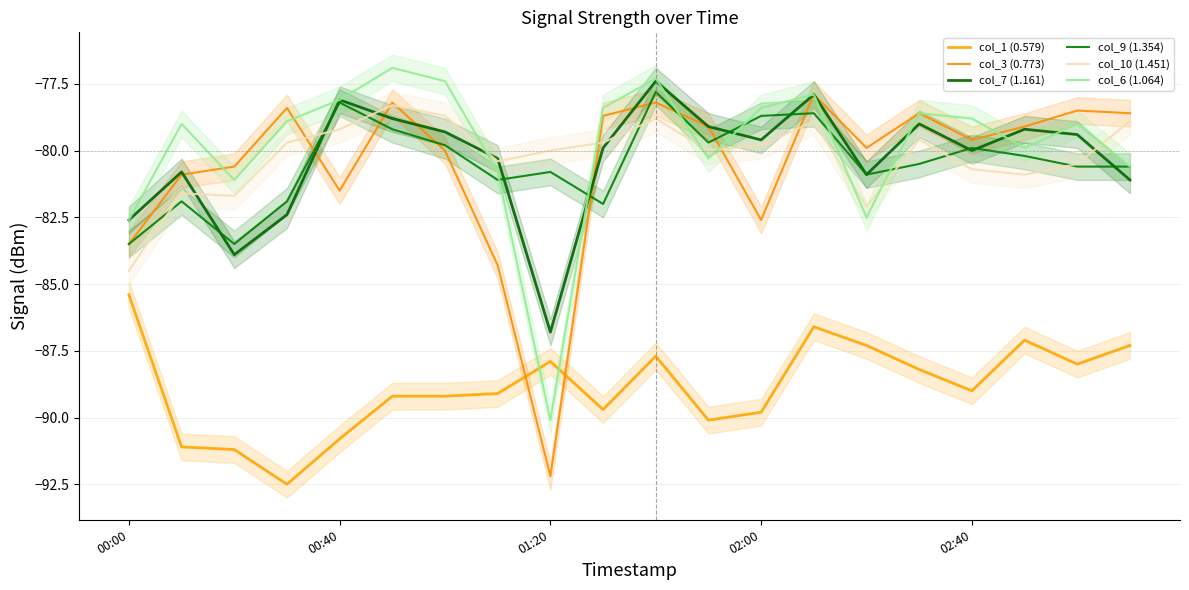

Reading right to left, transcribe all the data shown in this chart.

col_1 (0.579): -87.3	-88.0	-87.1	-89.0	-88.2	-87.3	-86.6	-89.8	-90.1	-87.7	-89.7	-87.9	-89.1	-89.2	-89.2	-90.8	-92.5	-91.2	-91.1	-85.4
col_3 (0.773): -78.6	-78.5	-79.1	-79.6	-78.6	-79.9	-77.9	-82.6	-79.1	-78.2	-78.7	-92.2	-84.3	-80.0	-78.2	-81.5	-78.4	-80.6	-80.9	-83.5
col_7 (1.161): -81.1	-79.4	-79.2	-80.0	-79.0	-80.9	-77.9	-79.6	-79.1	-77.4	-79.9	-86.8	-80.3	-79.3	-78.8	-78.1	-82.4	-83.9	-80.8	-82.6
col_9 (1.354): -80.6	-80.6	-80.2	-79.9	-80.5	-80.9	-78.6	-78.7	-79.7	-77.8	-82.0	-80.8	-81.1	-79.8	-79.2	-78.2	-81.9	-83.5	-81.9	-83.5
col_10 (1.451): -78.9	-80.5	-80.9	-80.7	-79.6	-82.1	-78.9	-79.8	-80.0	-78.8	-79.7	-80.0	-80.4	-78.7	-78.3	-79.2	-79.7	-81.7	-81.6	-84.5
col_6 (1.064): -80.6	-79.0	-79.9	-78.8	-78.6	-82.5	-77.9	-78.4	-80.3	-77.3	-78.4	-90.1	-80.8	-77.4	-76.9	-78.1	-78.9	-81.1	-79.0	-82.6